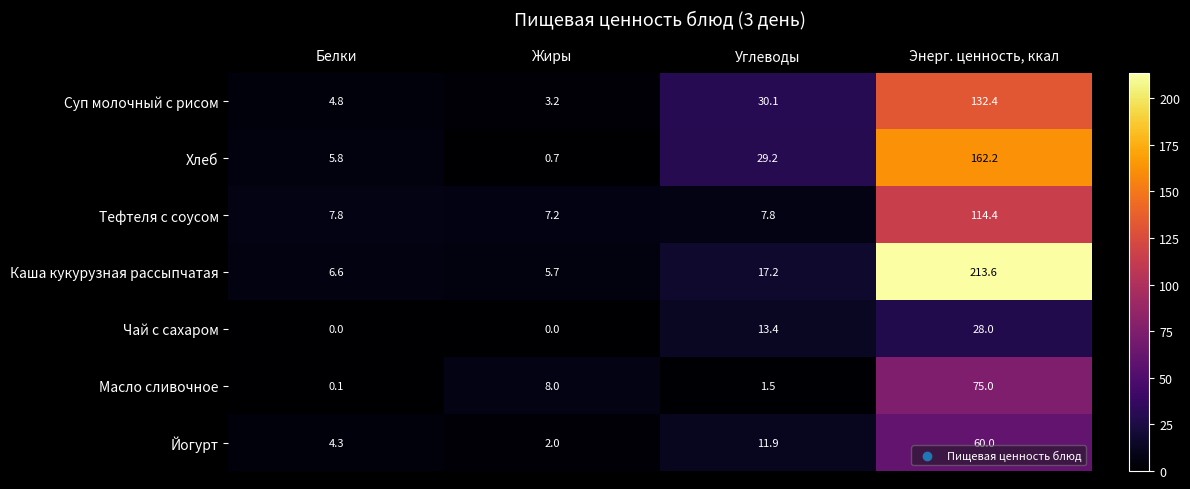

What is the difference between the maximum and minimum values in the Каша кукурузная рассыпчатая series?

207.9